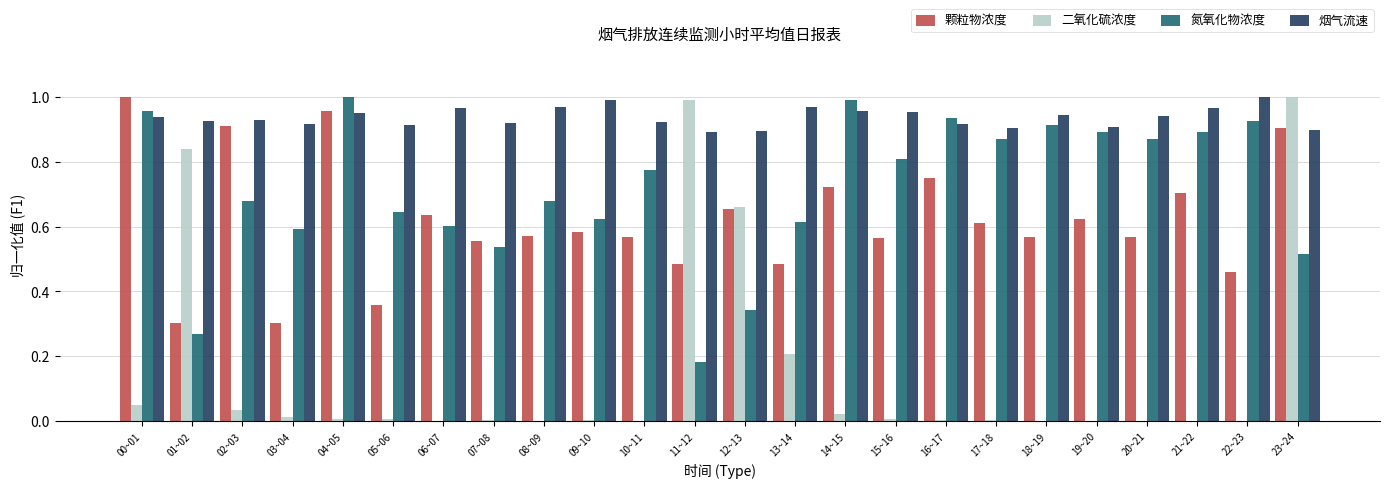

What are all the series names shown in the legend?

颗粒物浓度, 二氧化硫浓度, 氮氧化物浓度, 烟气流速